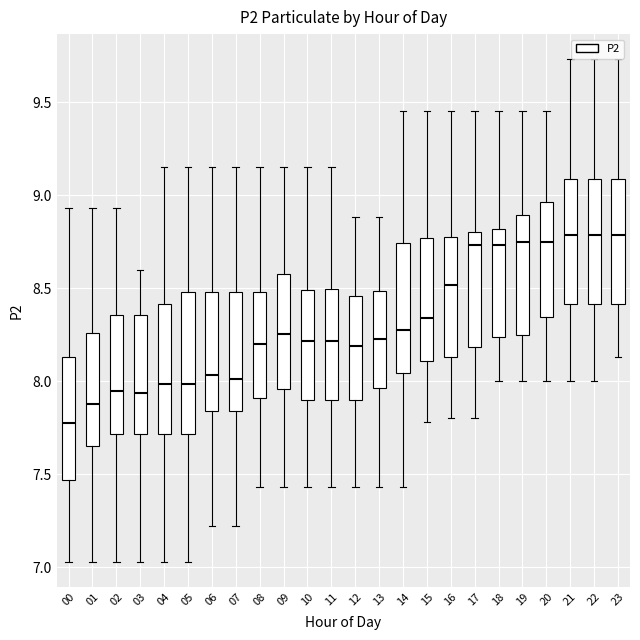

Where does the upper whisker of the box at x = 15 end on the y-axis? The values are not printed on the chart, so give them approximately, as read against the axis.

9.45